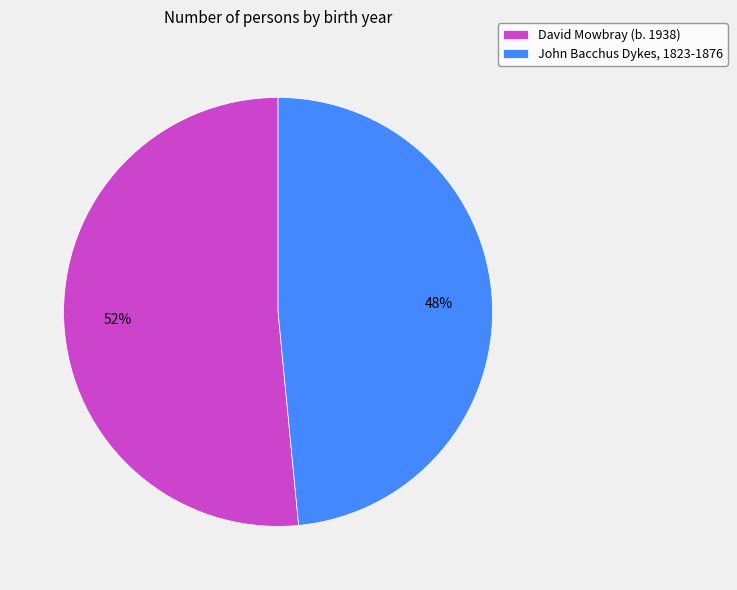

Which category has the smallest portion of the pie?

John Bacchus Dykes, 1823-1876